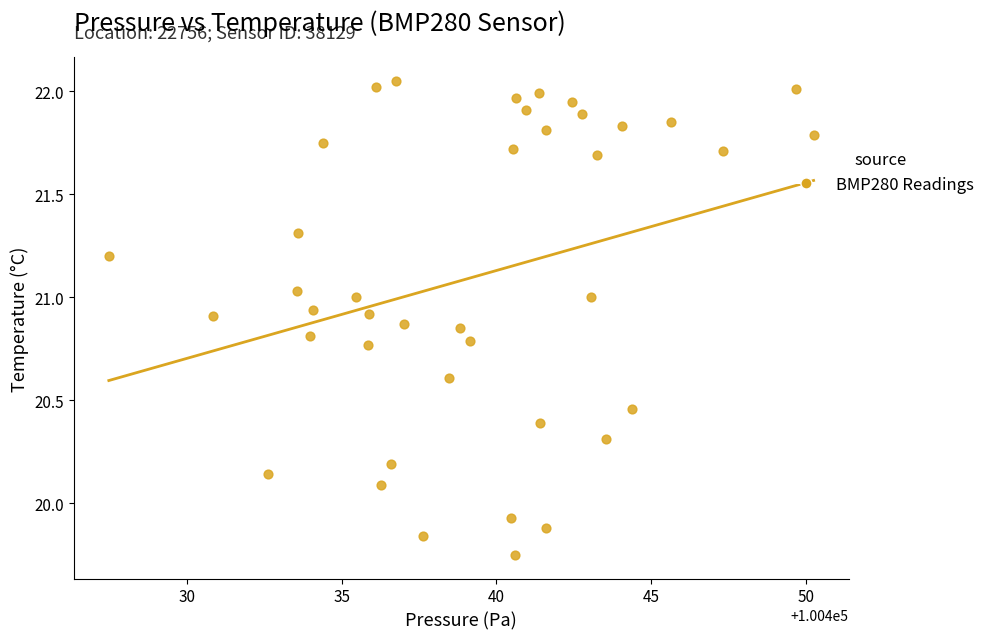

What is the range of X values (max minus min)?

22.8